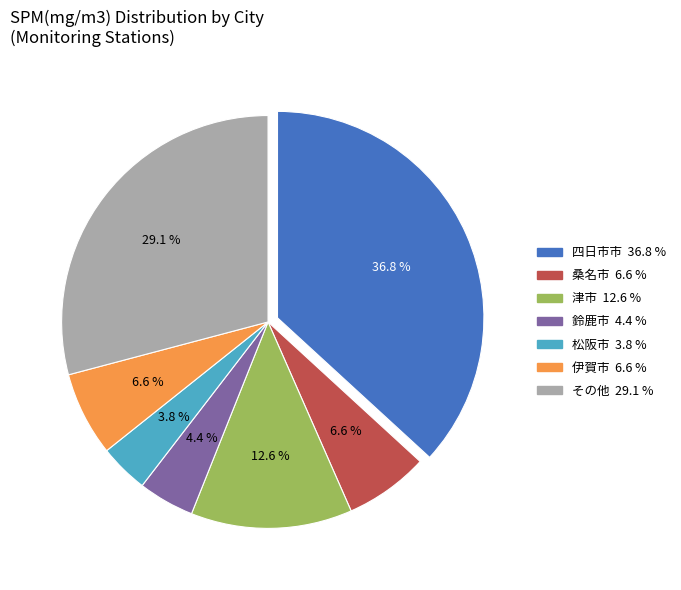

Is there a majority slice in this chart?

No